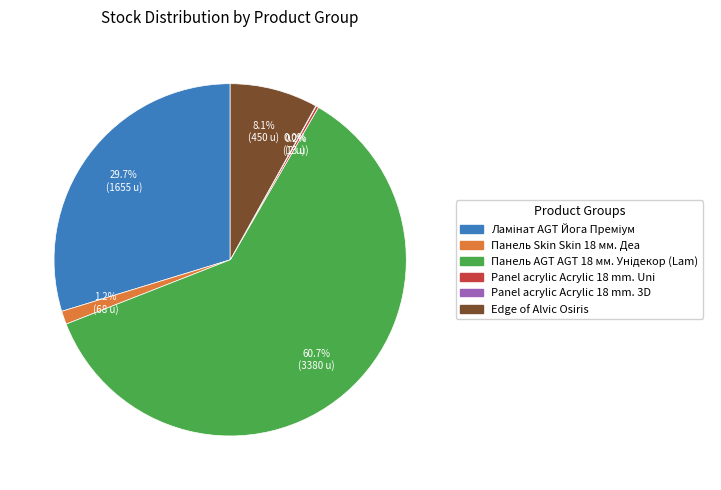

Is there a majority slice in this chart?

Yes